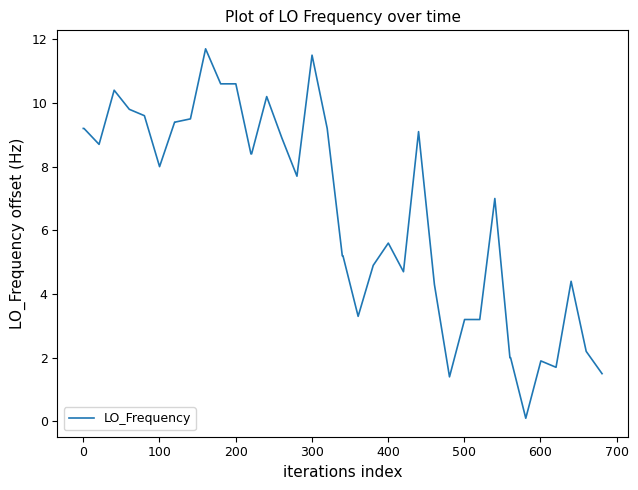

What is the difference between the second highest and minimum values?

11.4